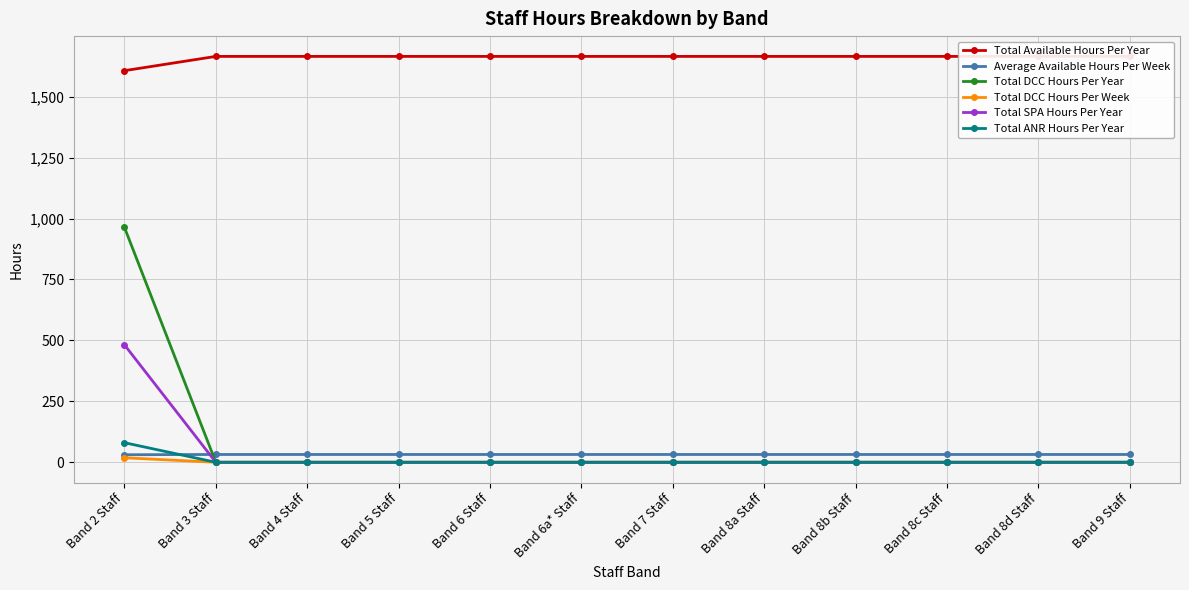

Which series has the largest range (max minus min)?

Total DCC Hours Per Year